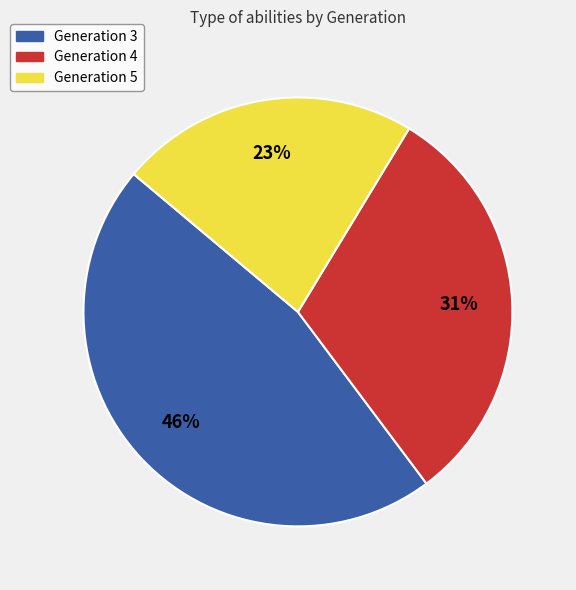

What is the smallest slice in the pie chart?

Generation 5